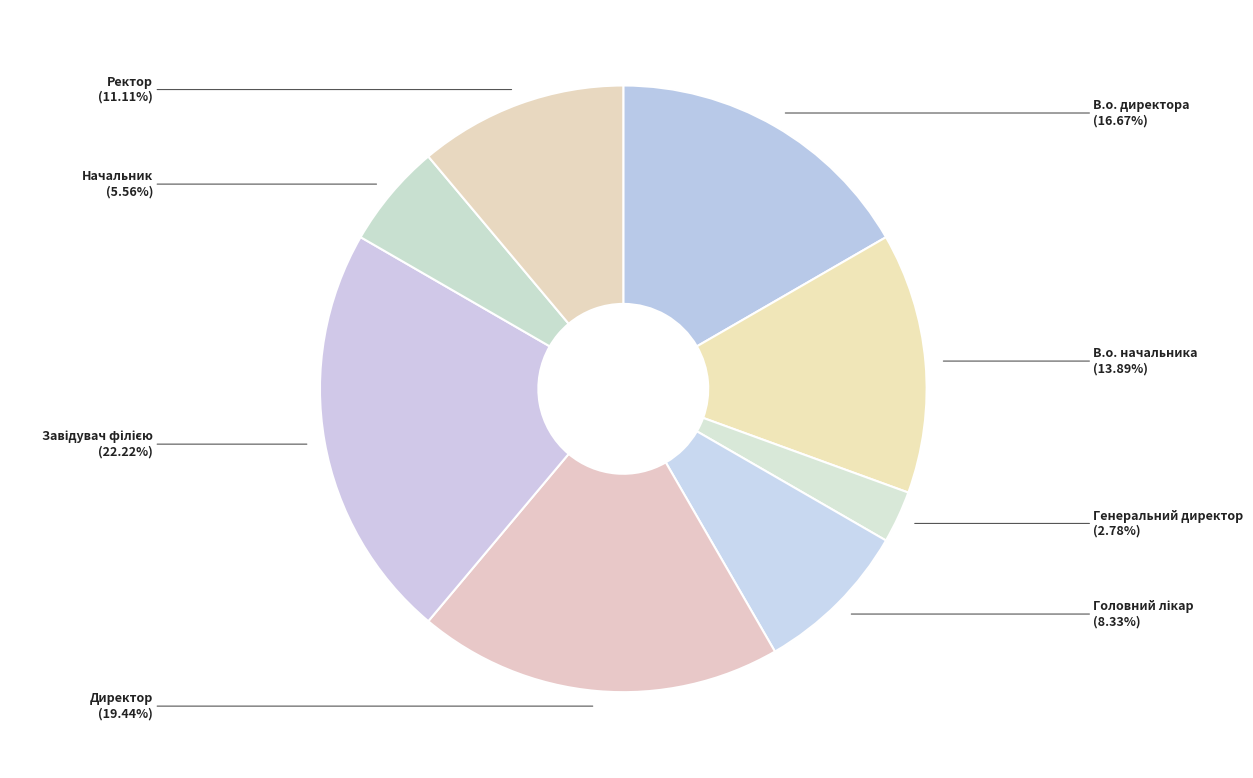

Between В.о. директора and В.о. начальника, which is larger?

В.о. директора